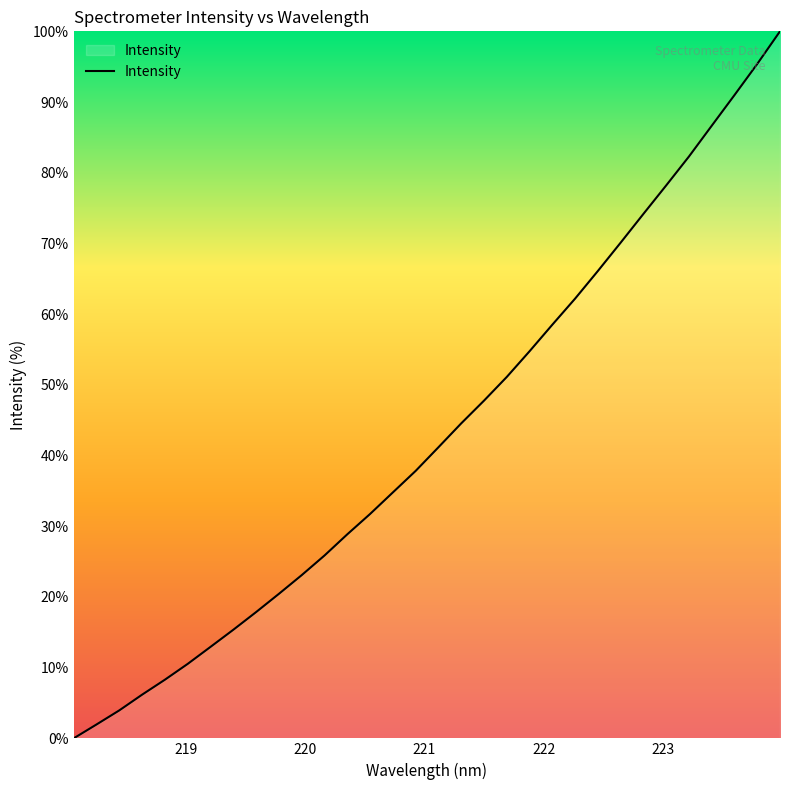

True or false: the data has more than 2 interior local peaks.

False